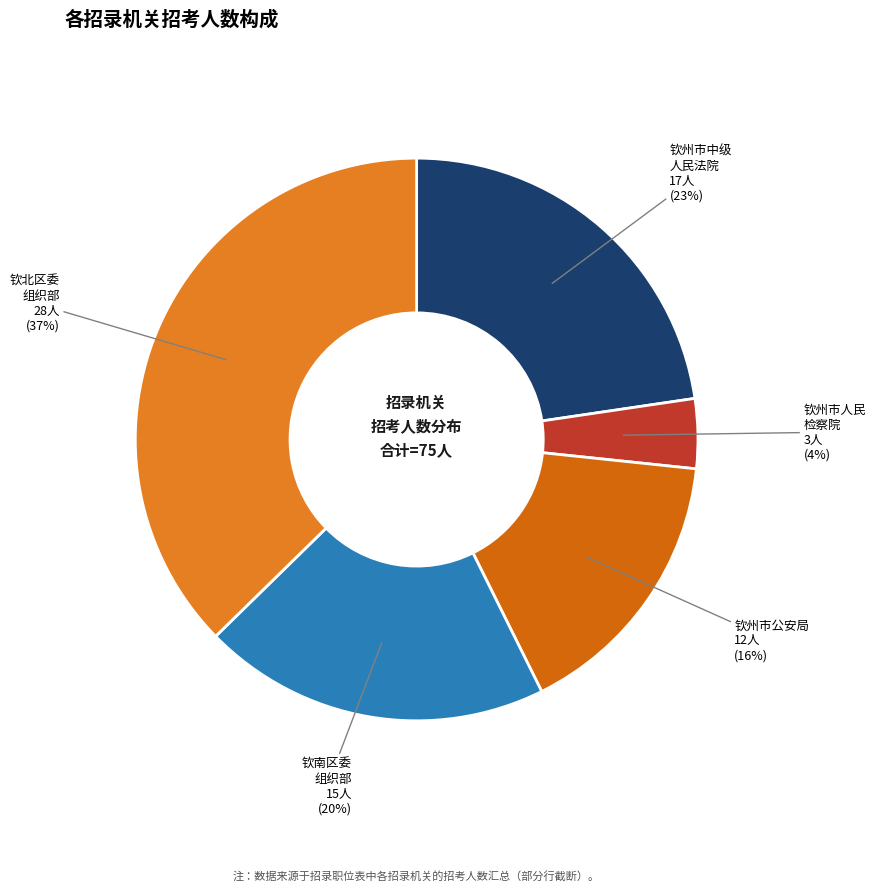

Does any single category account for the majority?

No